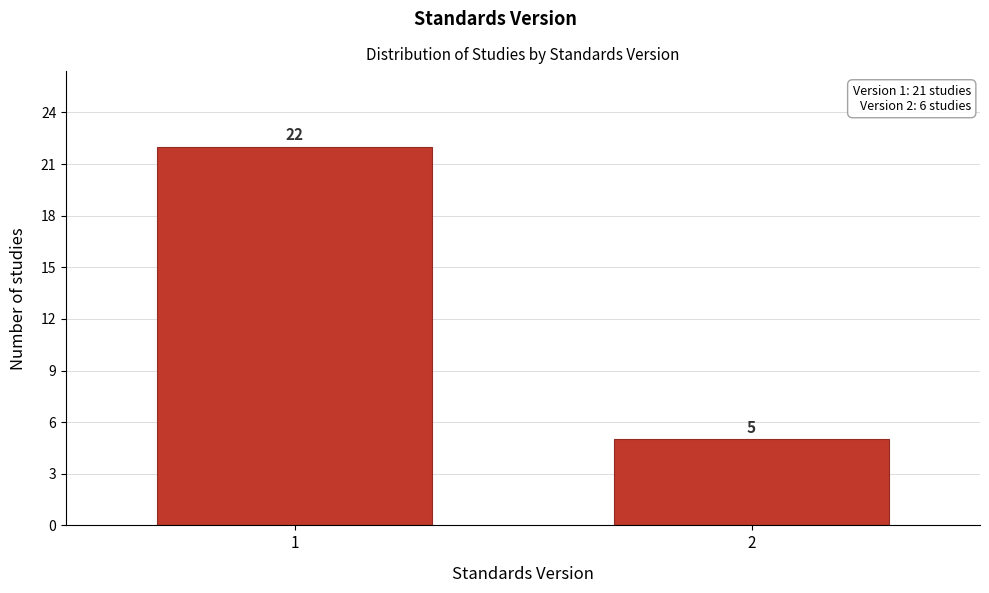

Reading right to left, what are all the values shown in this chart?

5	22